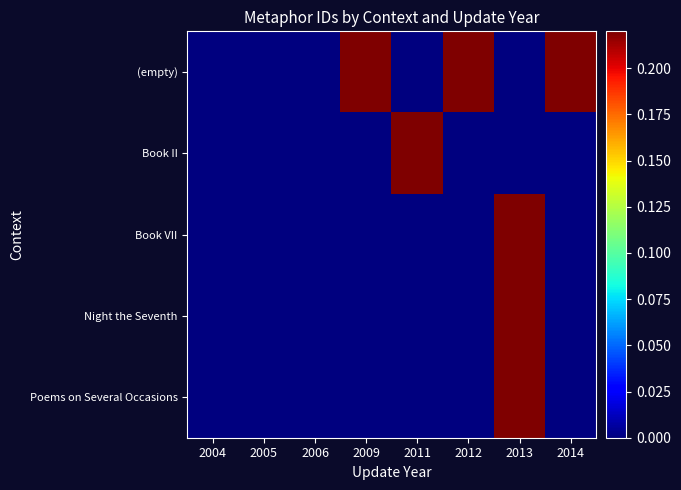

List the series in order of their peak value, highest first.

(empty), Book VII, Night the Seventh, Book II, Poems on Several Occasions